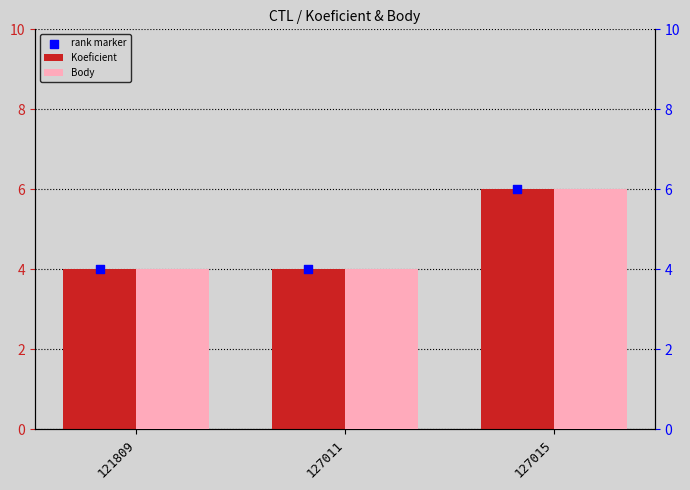

Which series reaches the maximum Y coordinate?

Koeficient